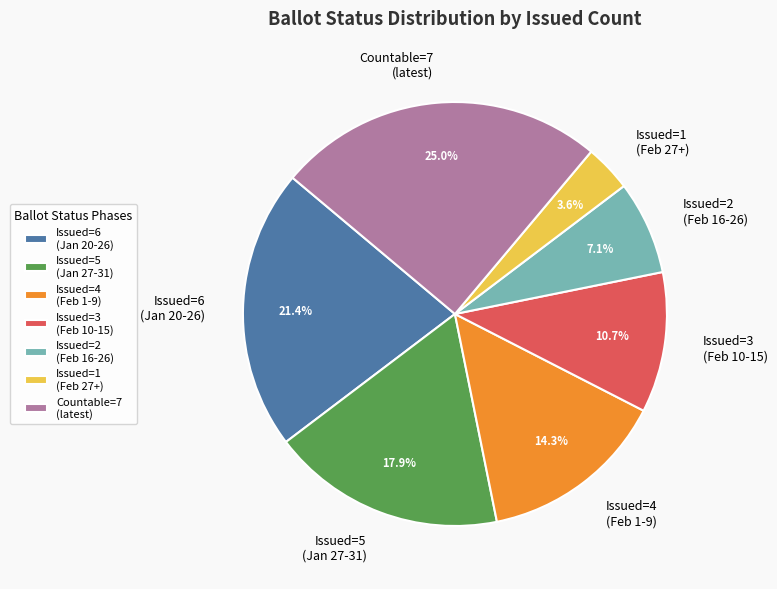

Count the number of slices in the pie.

7